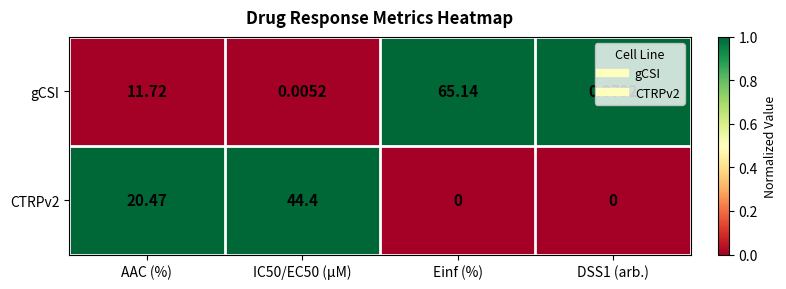

At DSS1 (arb.), list the series in order from smallest to largest.

CTRPv2, gCSI